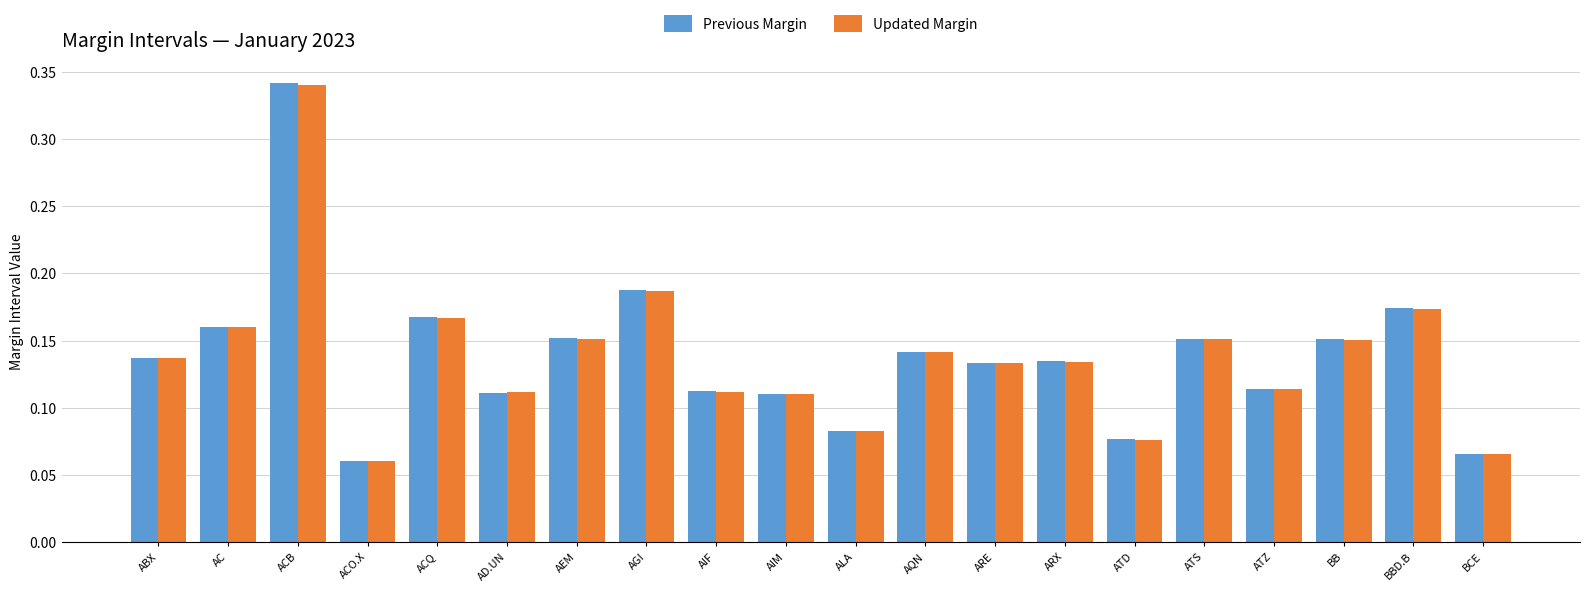

Count the Updated Margin values in the range 0 to 1.

20